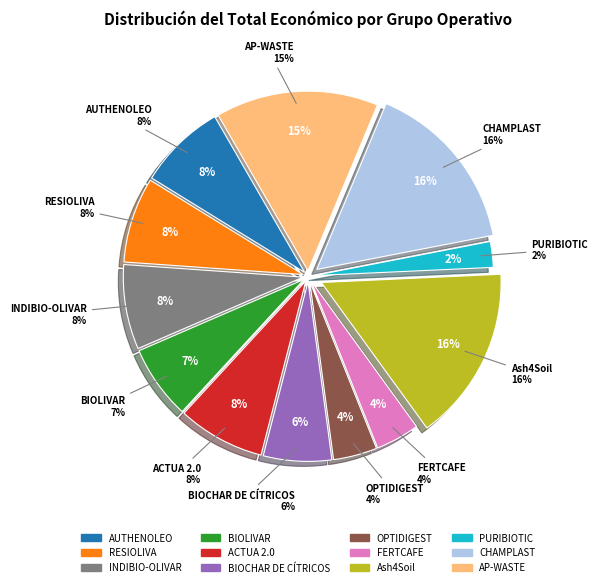

What portion of the pie excludes INDIBIO-OLIVAR?

92.4%